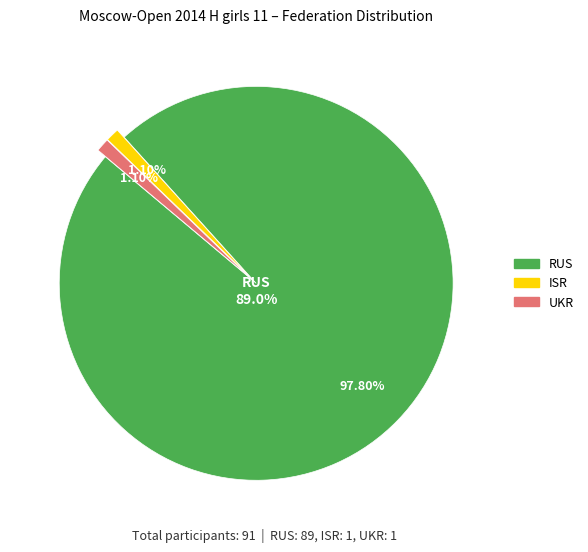

To the nearest percent, what is the difference between the UKR and RUS slice percentages?

97%